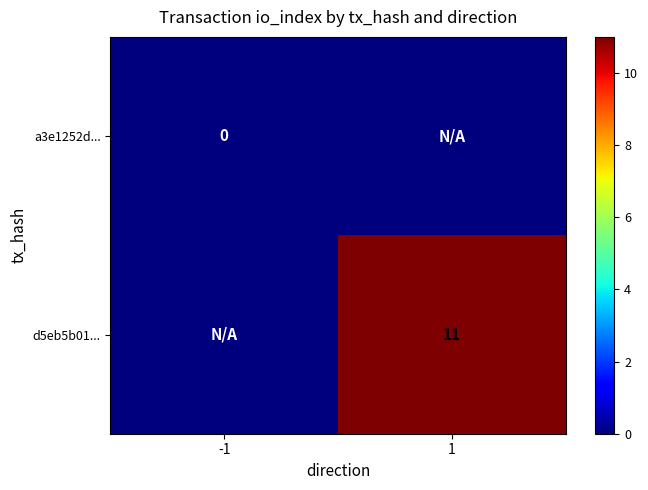

What is the difference between the highest and lowest values at 1?

11